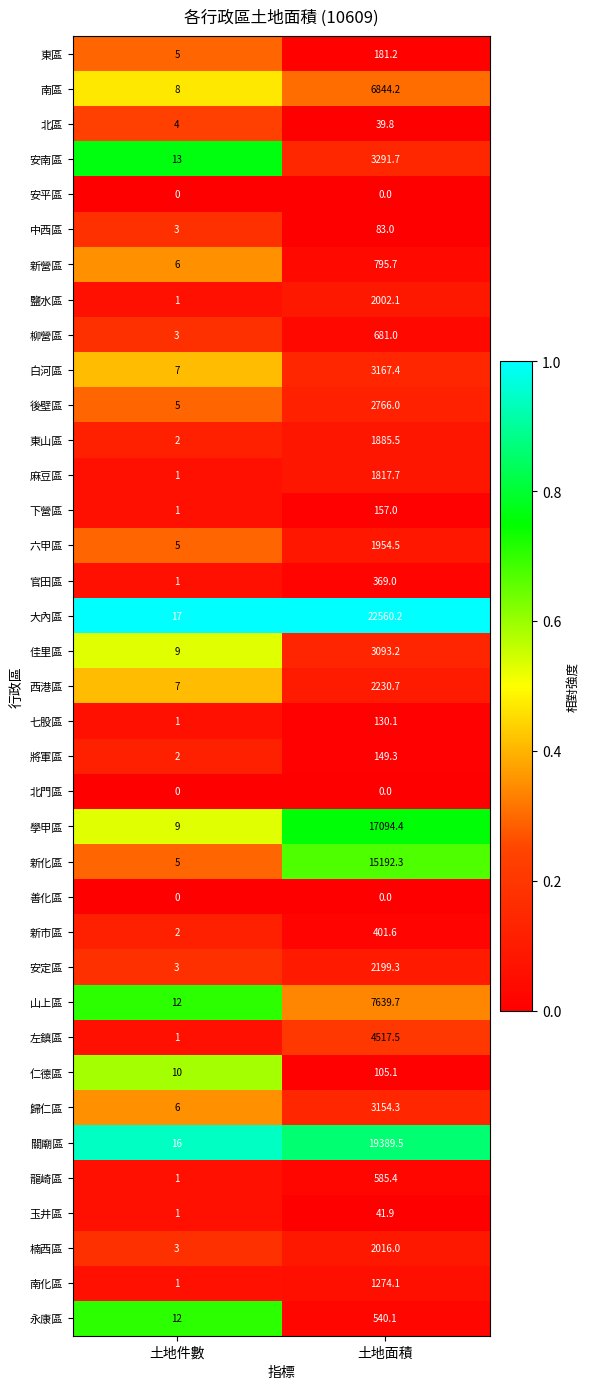

What is the sum of the 佳里區 values at 土地件數 and 土地面積?

3102.2